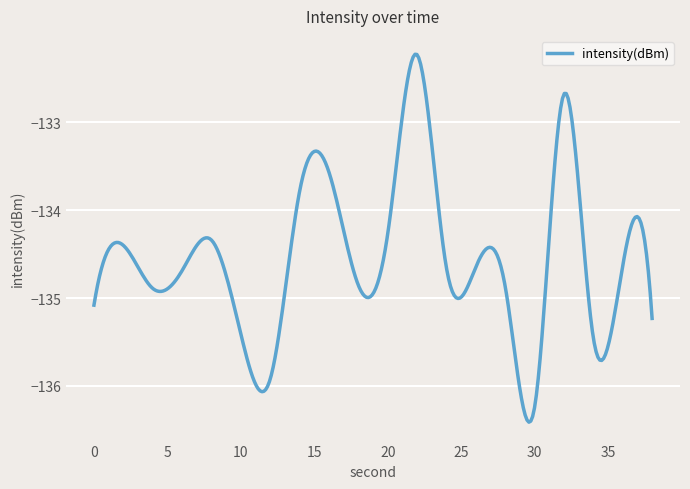

What is the difference between the maximum and minimum values?

4.2